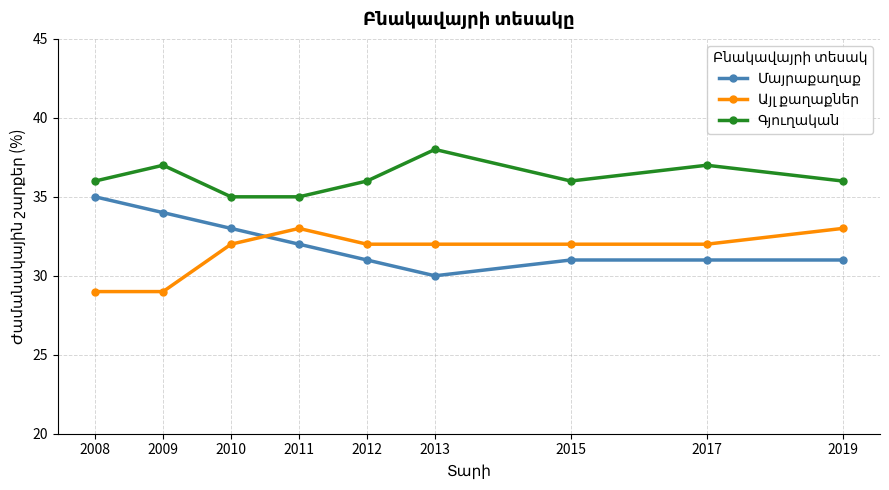

What is the smallest value displayed?

29